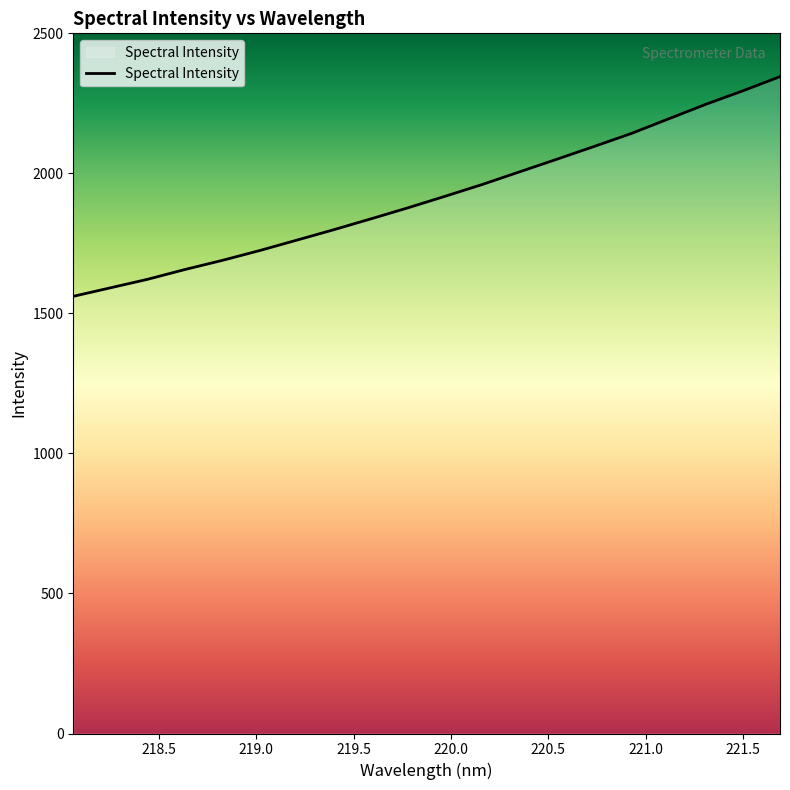

What is the smallest value displayed?

1560.9